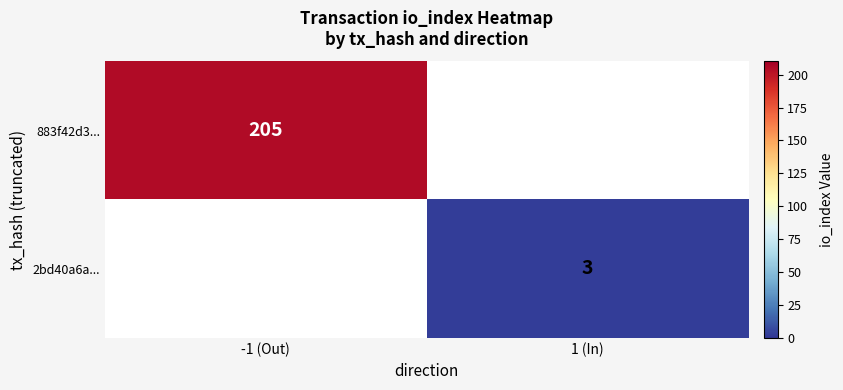

Is the value of 883f42d3... at -1 (Out) greater than the value of 2bd40a6a... at 1 (In)?

Yes